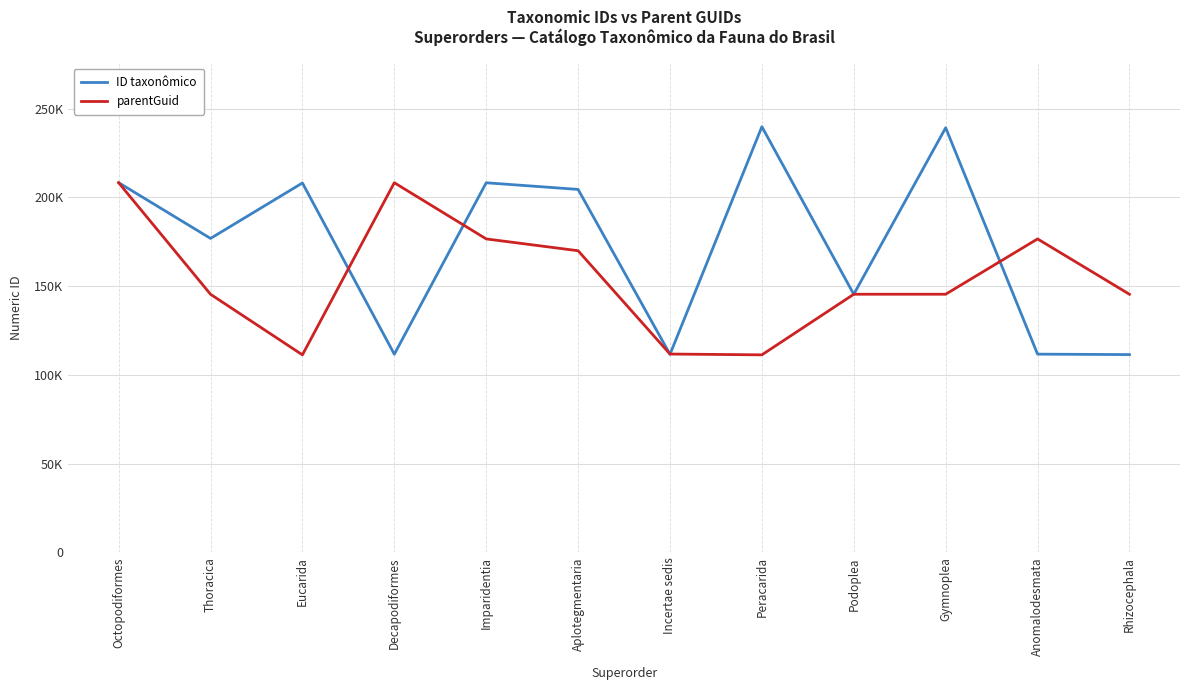

What are all the series names shown in the legend?

ID taxonômico, parentGuid